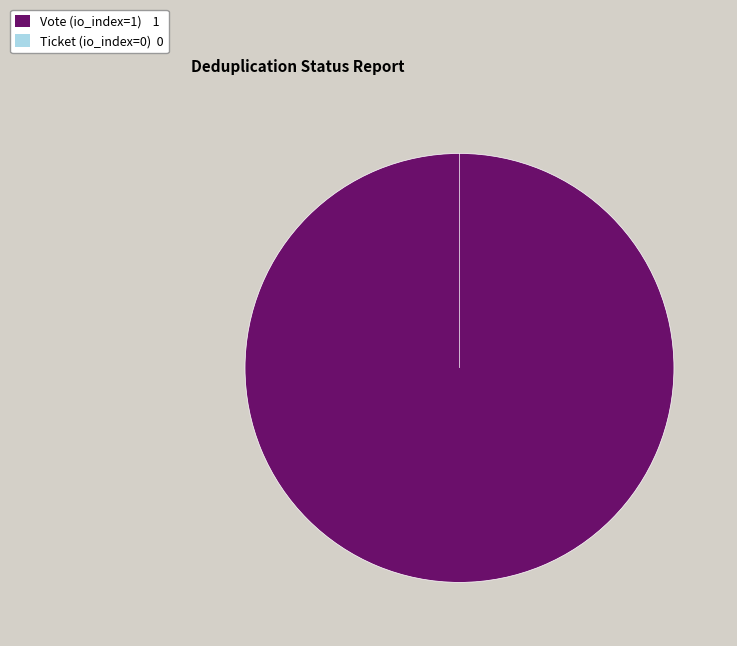

Does Vote (io_index=1) represent more than half of the total?

Yes